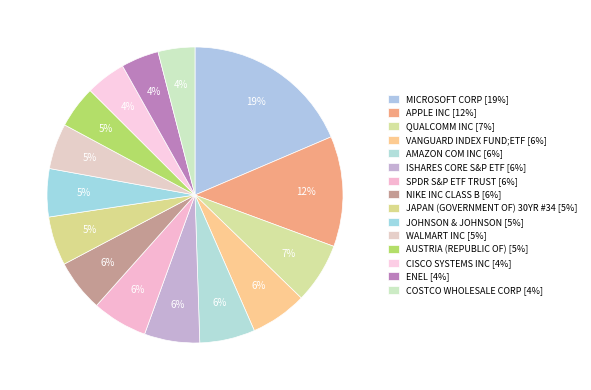

What percentage is the CISCO SYSTEMS INC slice, to the nearest percent?

4%